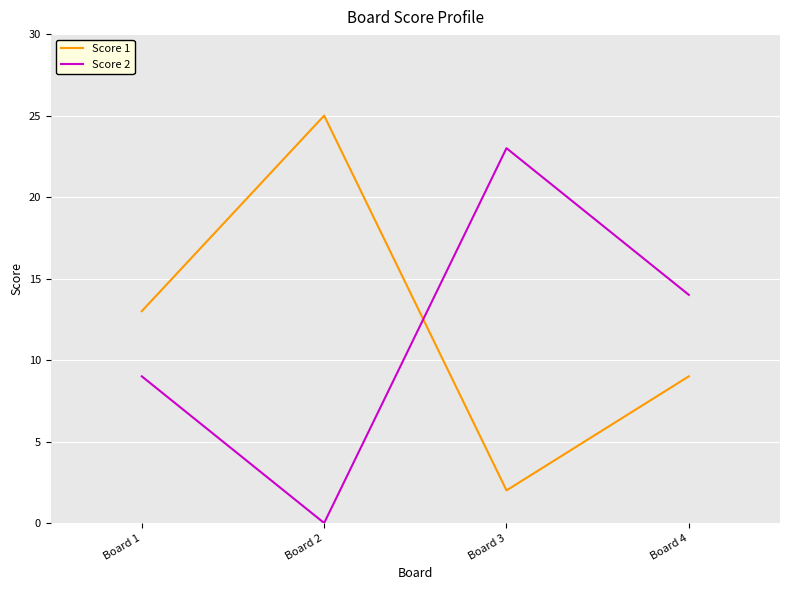

How many series are shown in this chart?

2